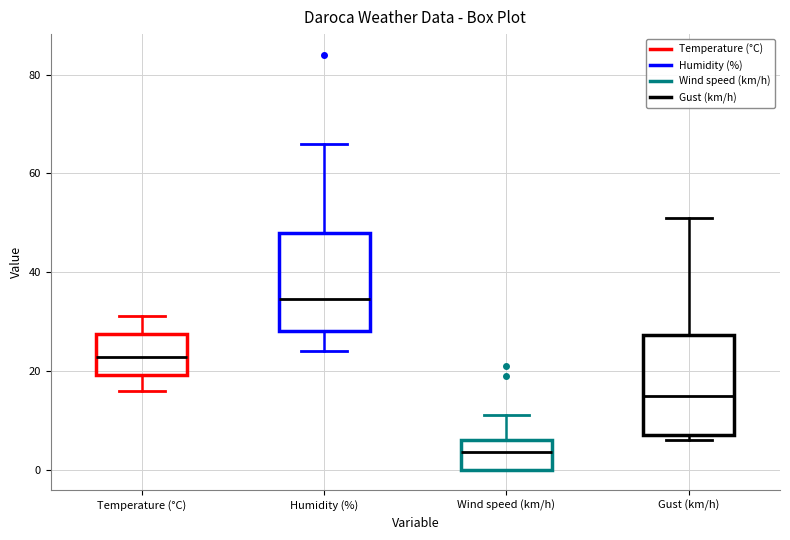

Reading left to right, read every box against the y-axis: the position of its median line, the range the box covers, and the ends of its whiskers. The values are not printed on the chart, so give them approximately, as read against the axis.

Temperature (°C): median 22, box 20 to 28, whiskers 16 to 32
Humidity (%): median 34, box 28 to 48, whiskers 24 to 66
Wind speed (km/h): median 4, box 0 to 6, whiskers 0 to 12
Gust (km/h): median 16, box 8 to 28, whiskers 6 to 52